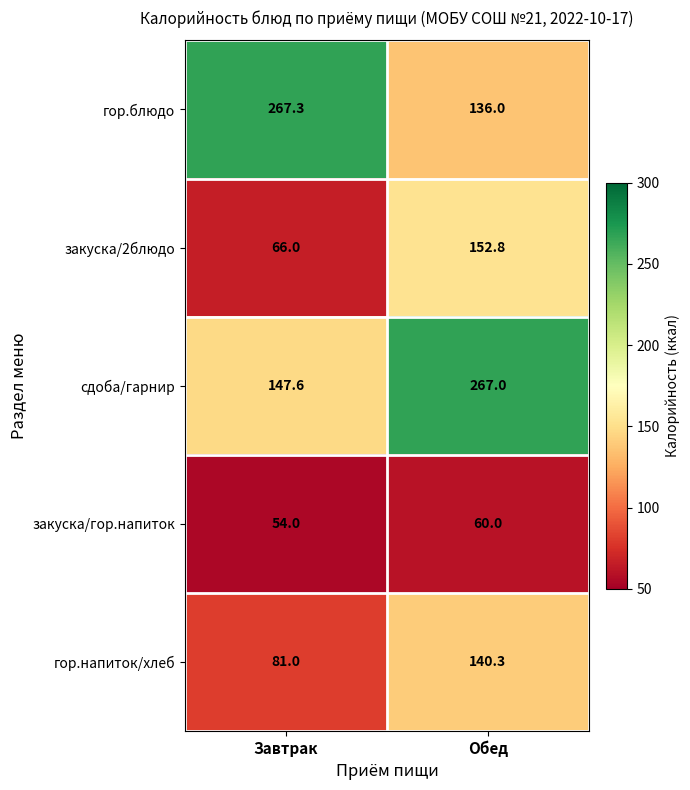

What is the difference between the maximum and minimum values in the закуска/2блюдо series?

86.8